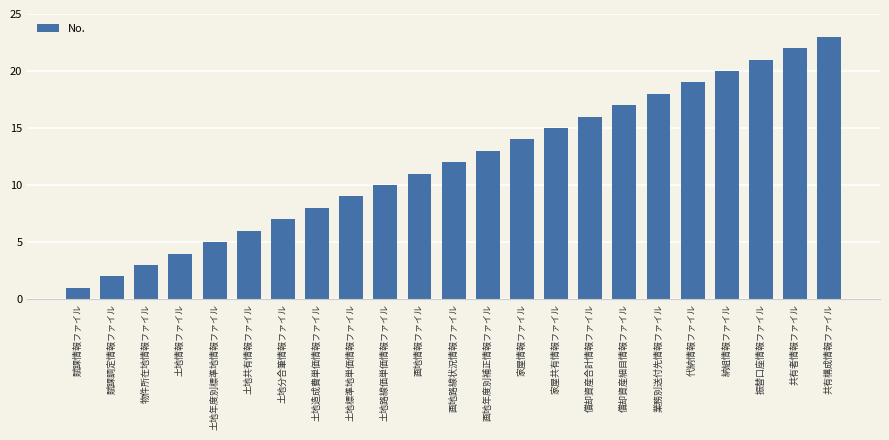

How many data points does each series have?

23